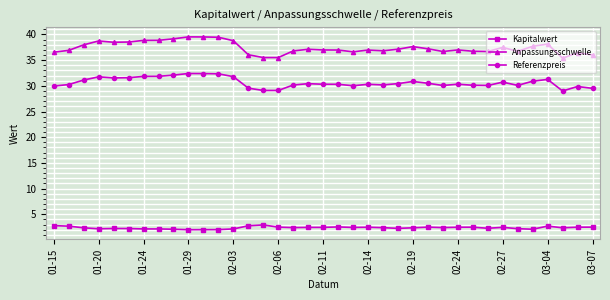

What is the sum of all Referenzpreis values?

1134.0